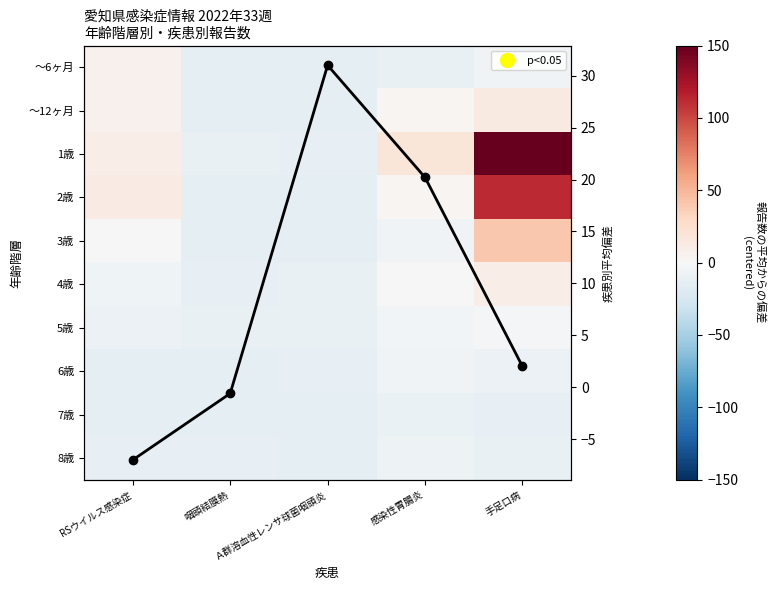

What value does the 平均偏差 series have at 手足口病?

2.0